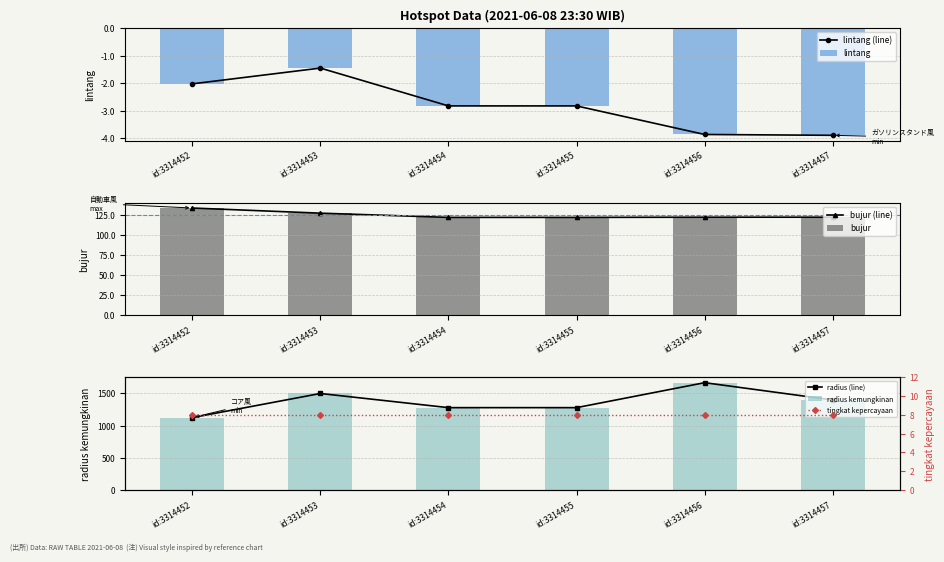

What is the value of the bujur bar at the 1st from the left?

133.9